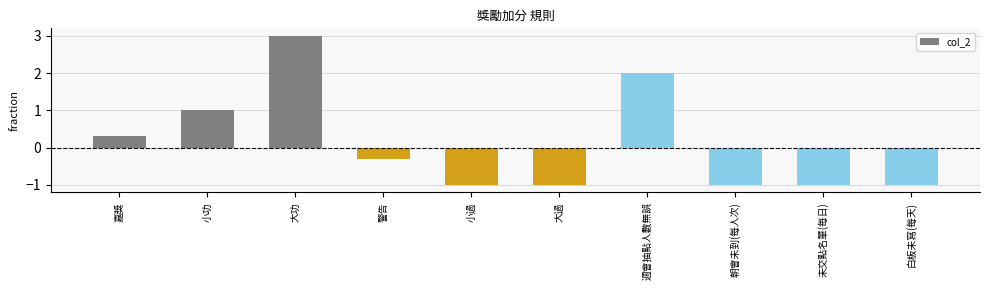

True or false: the data shows -0.3 at 大過.

False